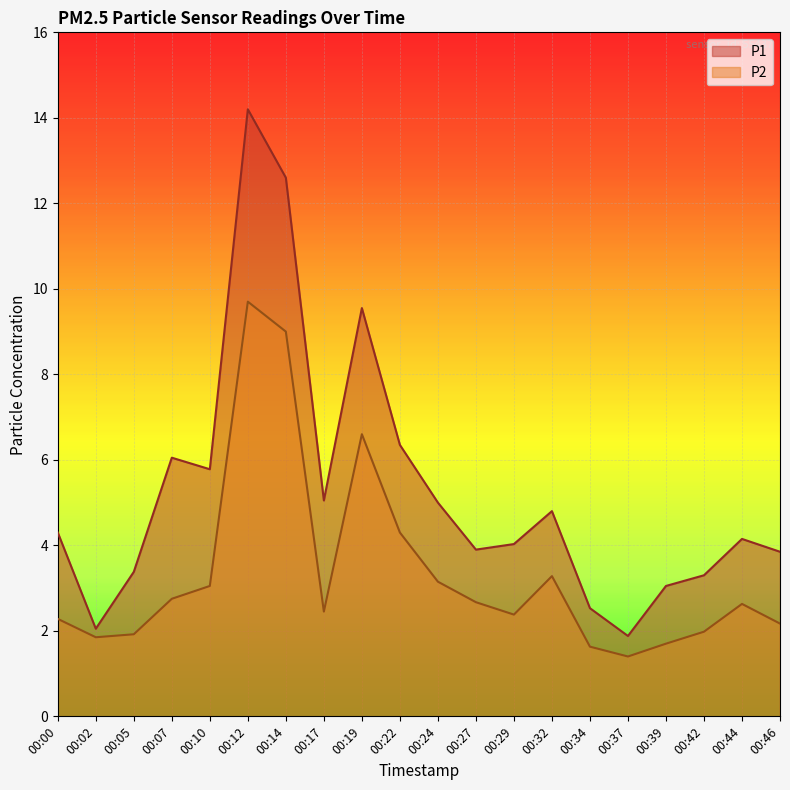

True or false: P1 and P2 intersect in this chart.

False